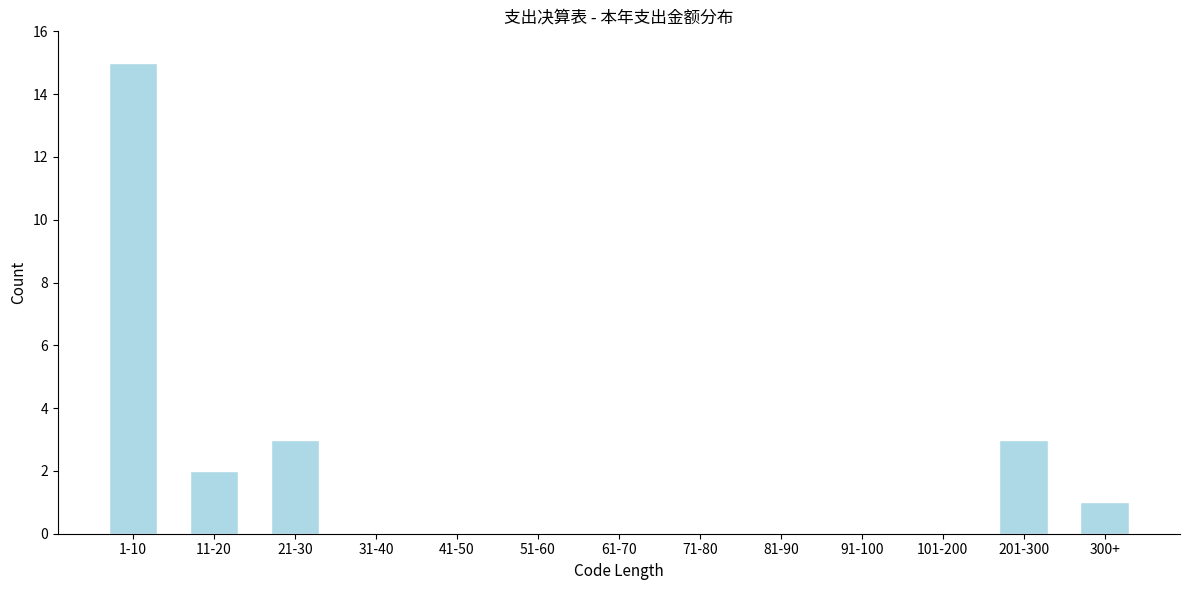

Reading left to right, transcribe all the data shown in this chart.

1-10=15	11-20=2	21-30=3	31-40=0	41-50=0	51-60=0	61-70=0	71-80=0	81-90=0	91-100=0	101-200=0	201-300=3	300+=1